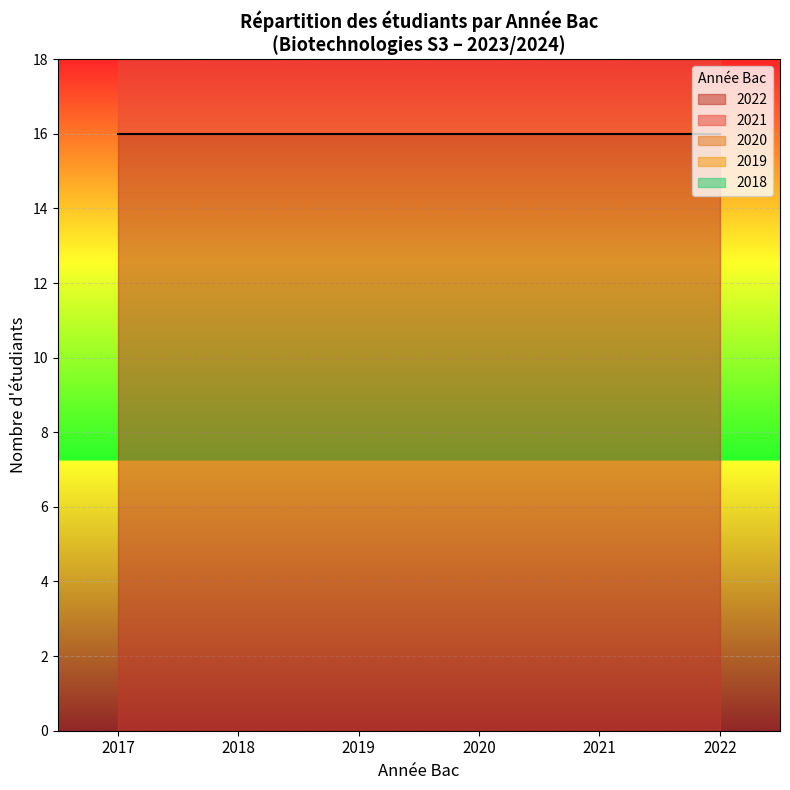

How many data points in Bac Year 2022 are less than 10?

5